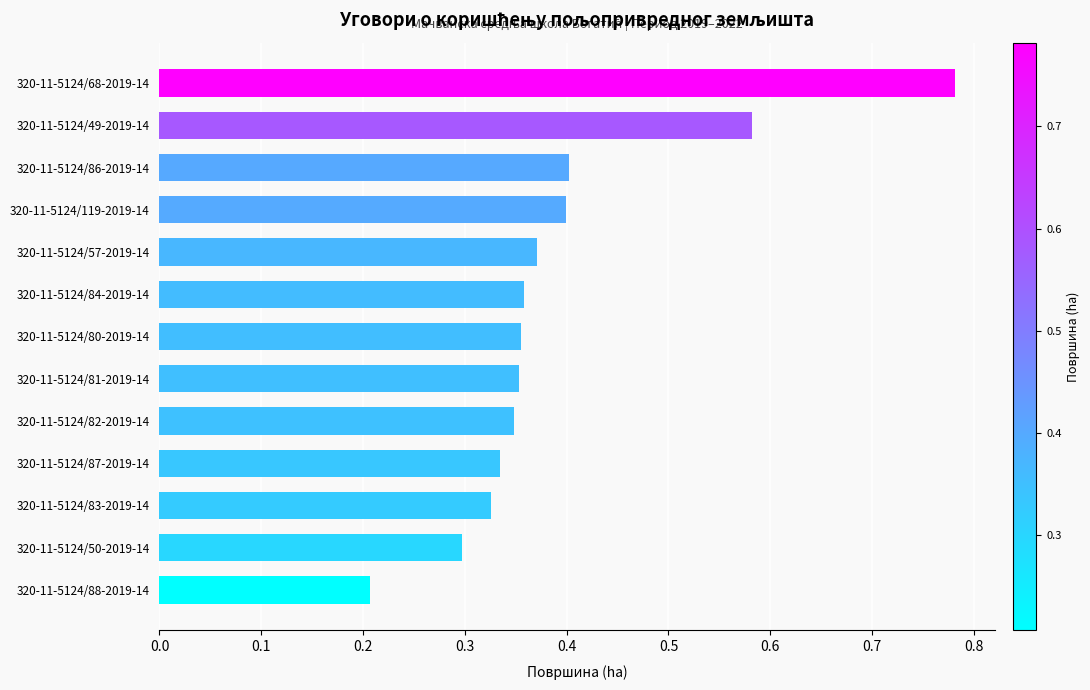

Where is the data nearest to the value 0?

320-11-5124/88-2019-14